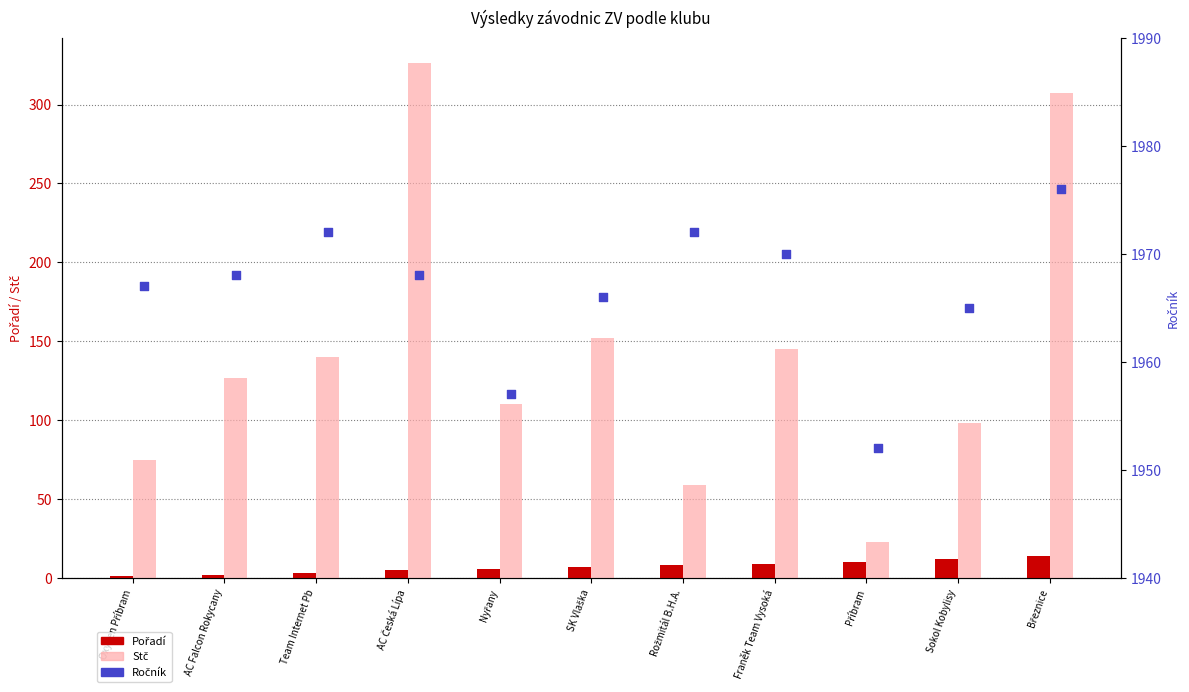

Which series has the widest spread of Y values?

Stč